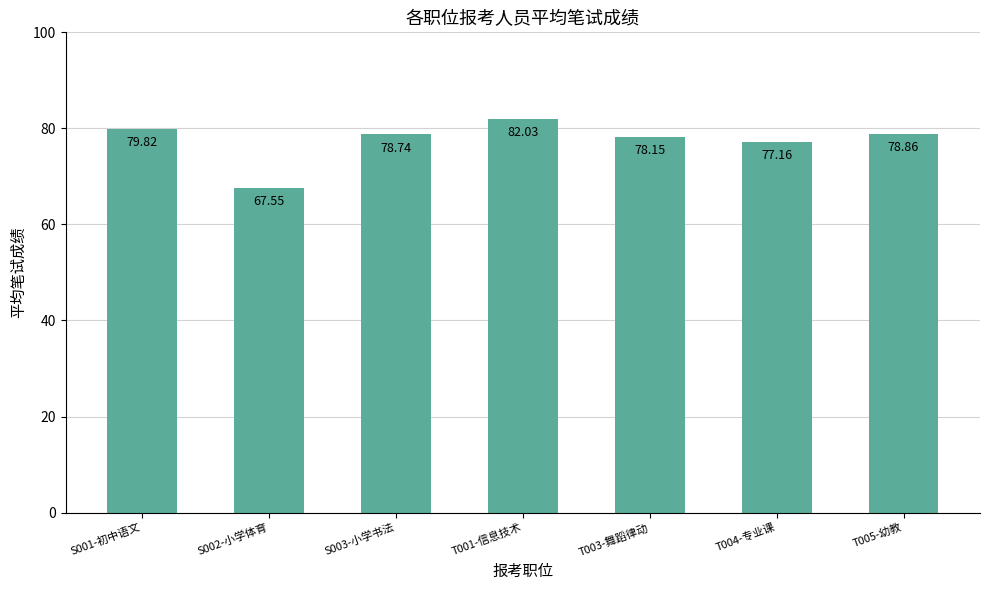

True or false: the data shows 128.6 at T005-幼教.

False